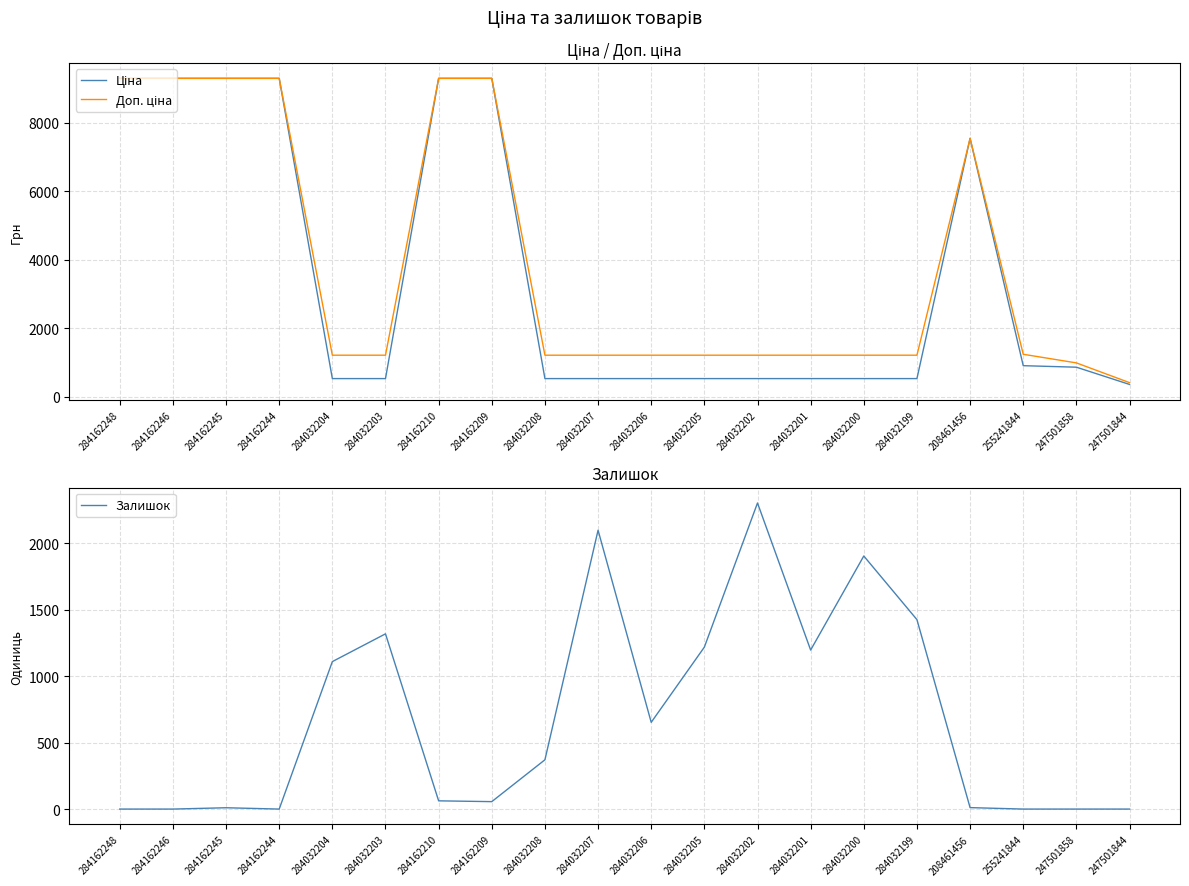

How many lines are shown in the chart?

3